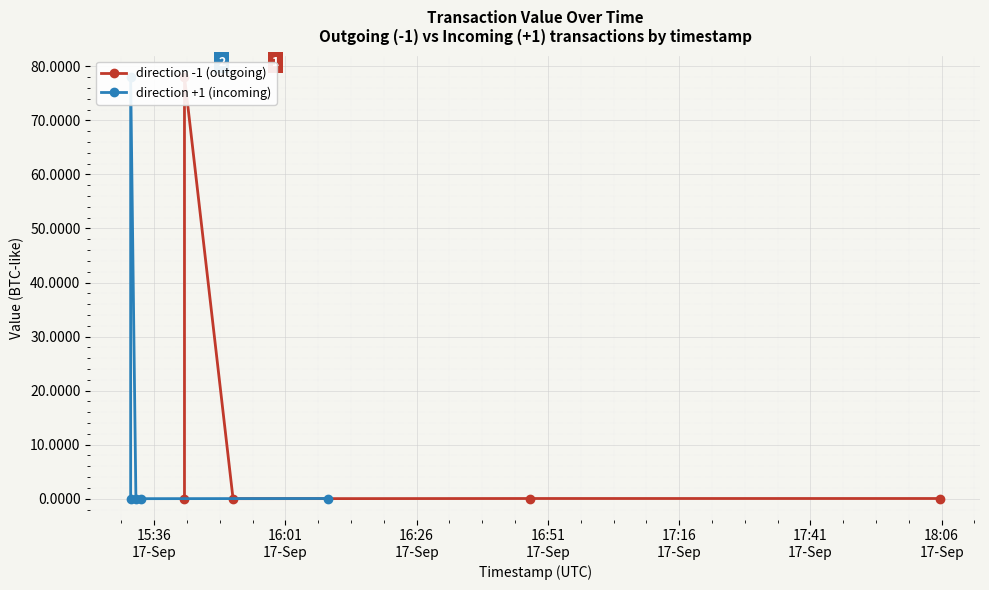

At which category does direction +1 (incoming) reach its first local peak?

15:36
17-Sep